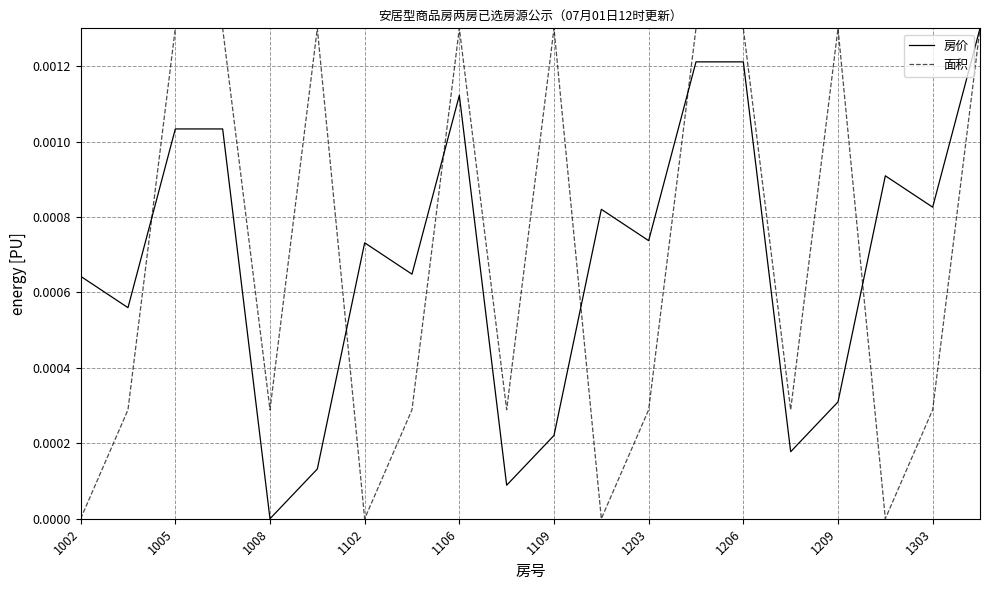

How many lines are shown in the chart?

2